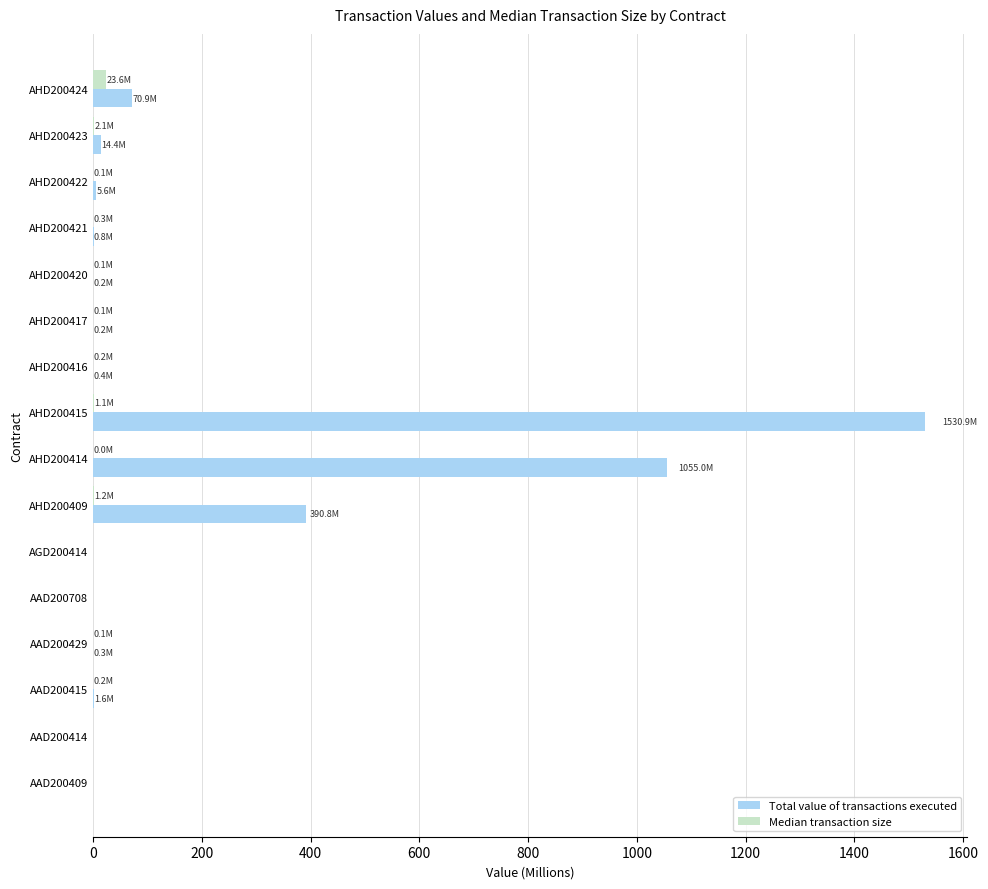

Which category has the highest value across all series?

AHD200415